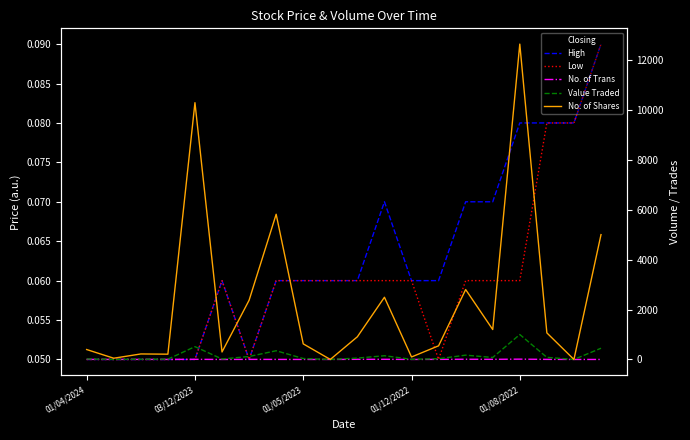

What is the difference between the highest and lowest values at 01/08/2022?

12630.9